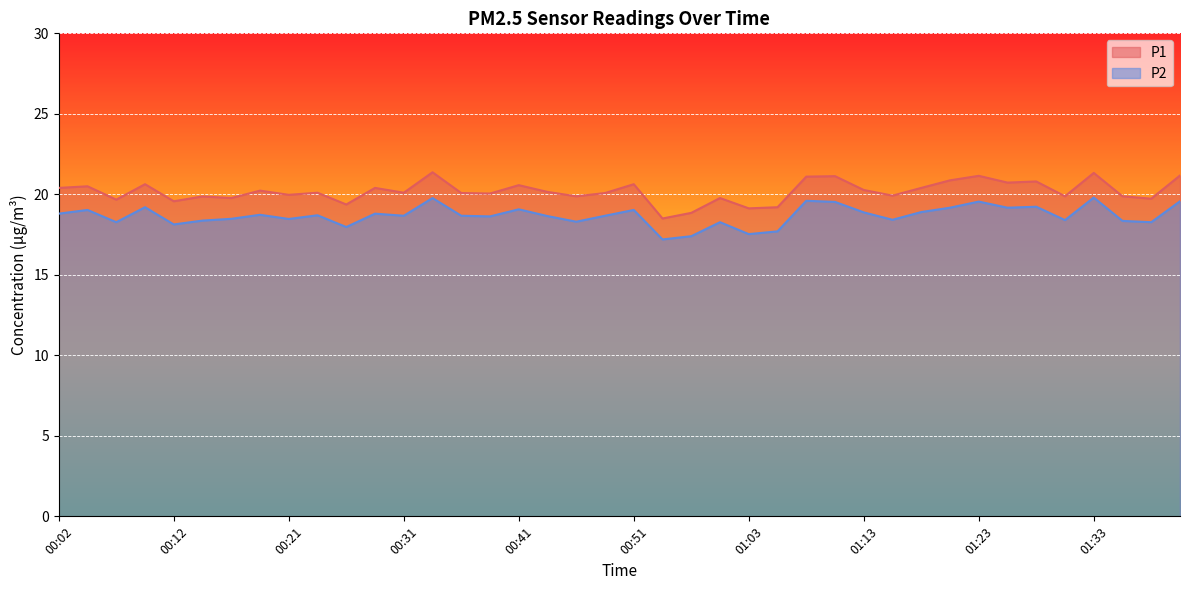

What is the label of the 13th point from the right?

01:11